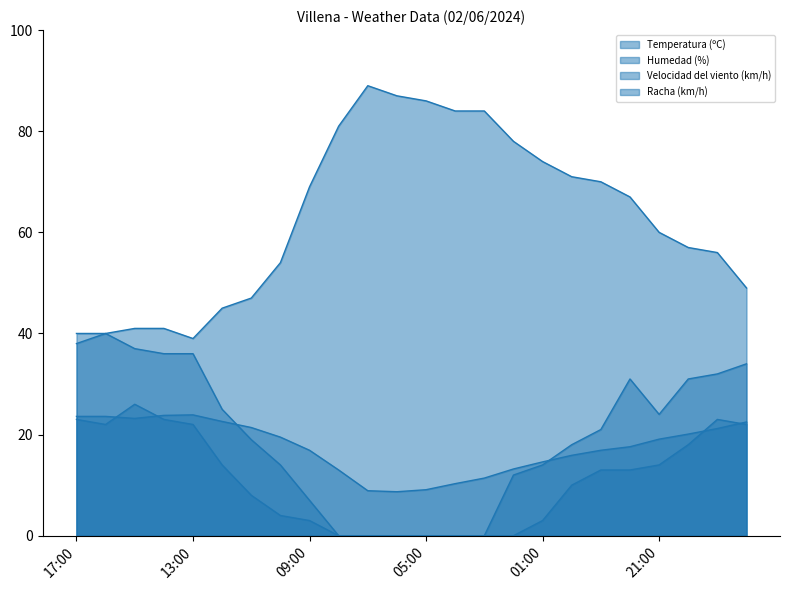

What is the highest value of the Velocidad del viento (km/h) series?

26.0